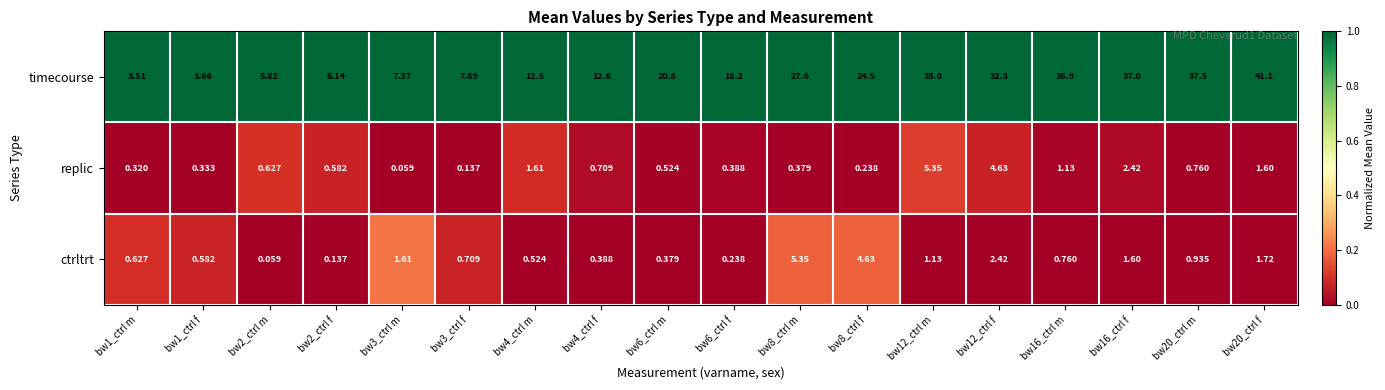

Rank the series at bw3_ctrl f from lowest to highest value.

replic, ctrltrt, timecourse